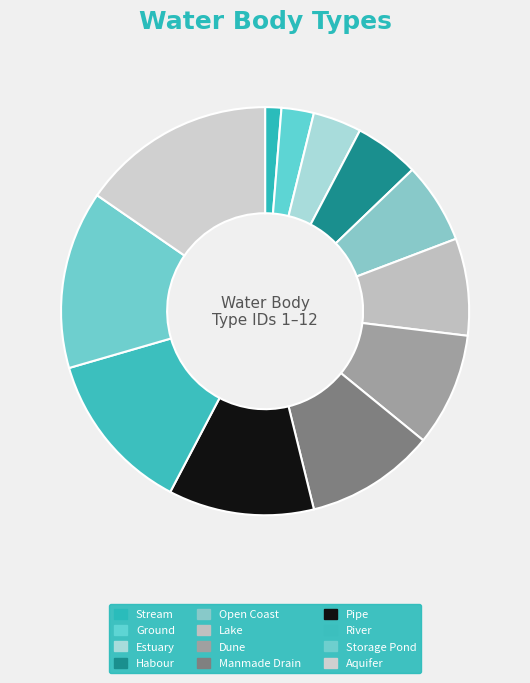

What is the ratio of the value at Lake to the value at Open Coast?

1.2